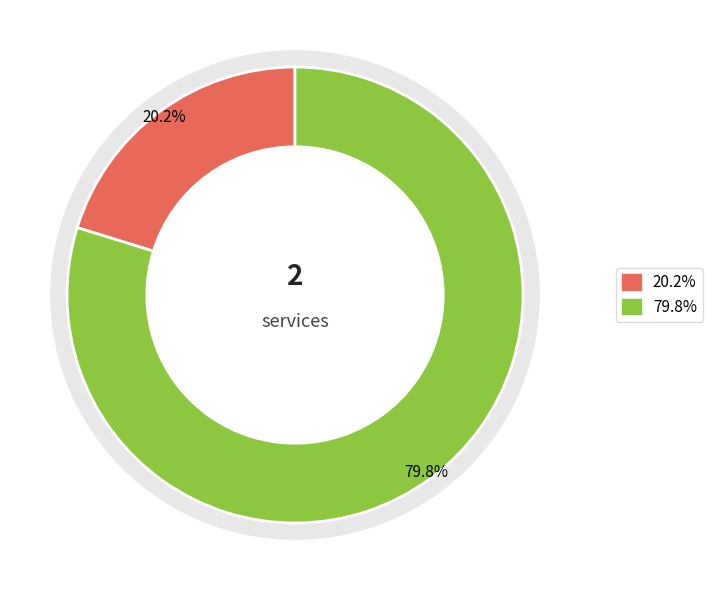

To the nearest percent, what portion does 702109 represent?

80%